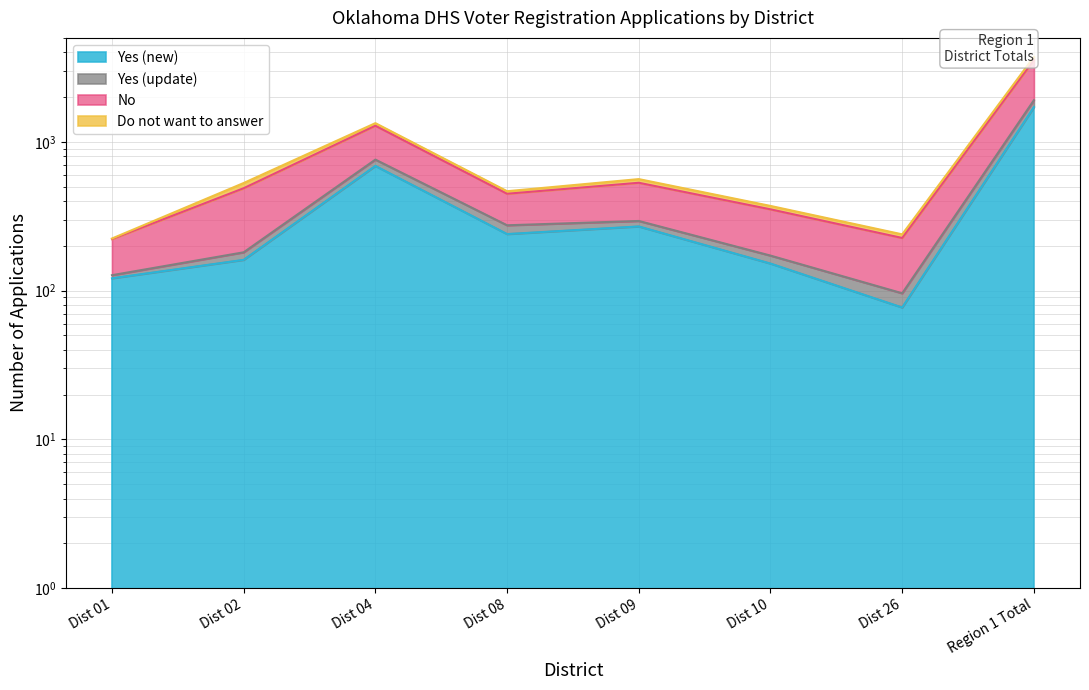

True or false: Yes (update) has more than 1 points higher than both neighbors.

True